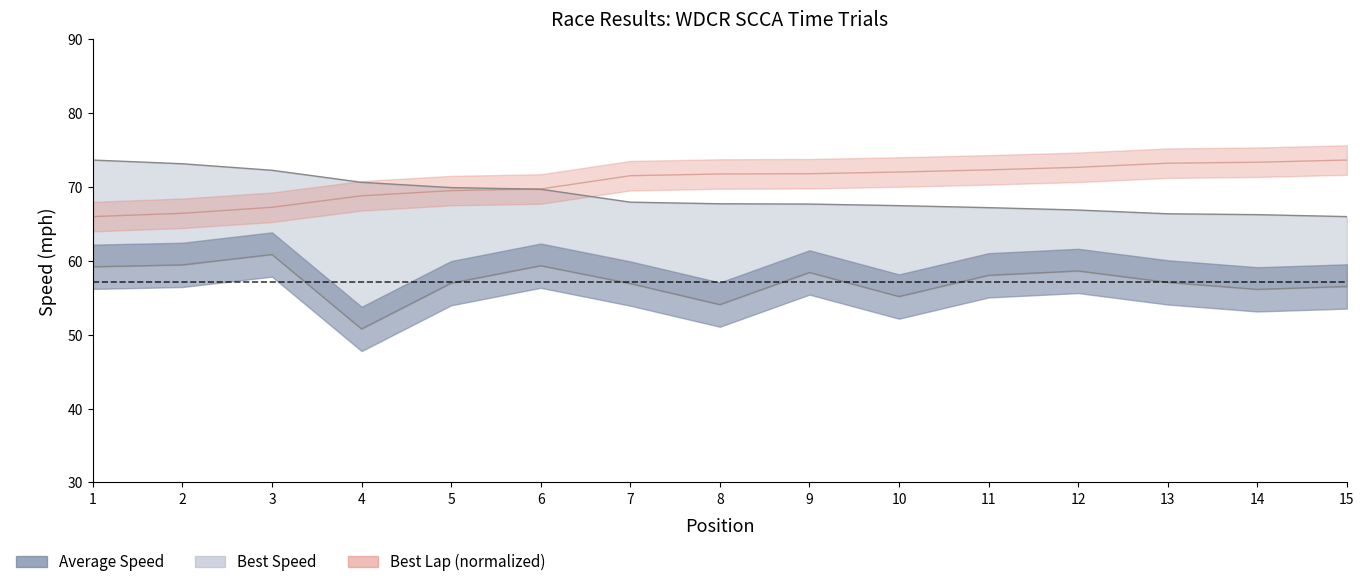

Is it true that Best Speed equals 67.7 at 9?

True